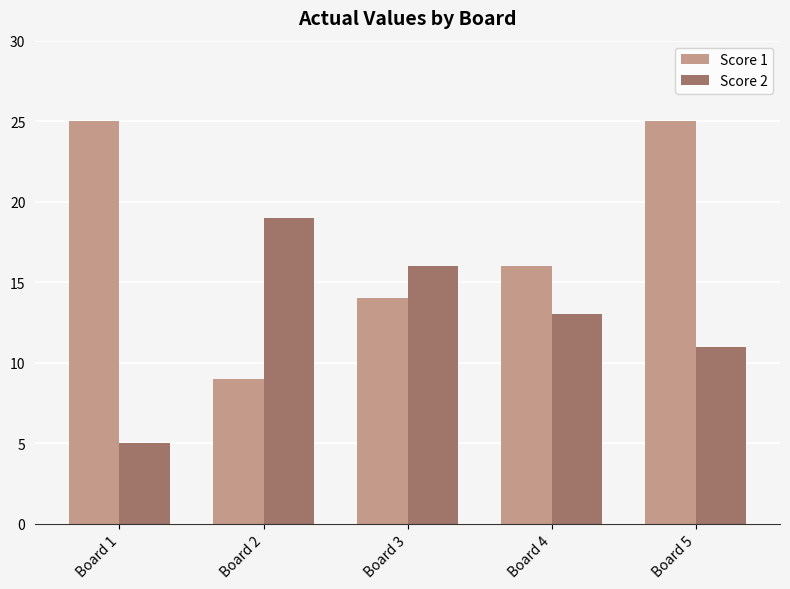

Which series has the widest spread of values?

Score 1